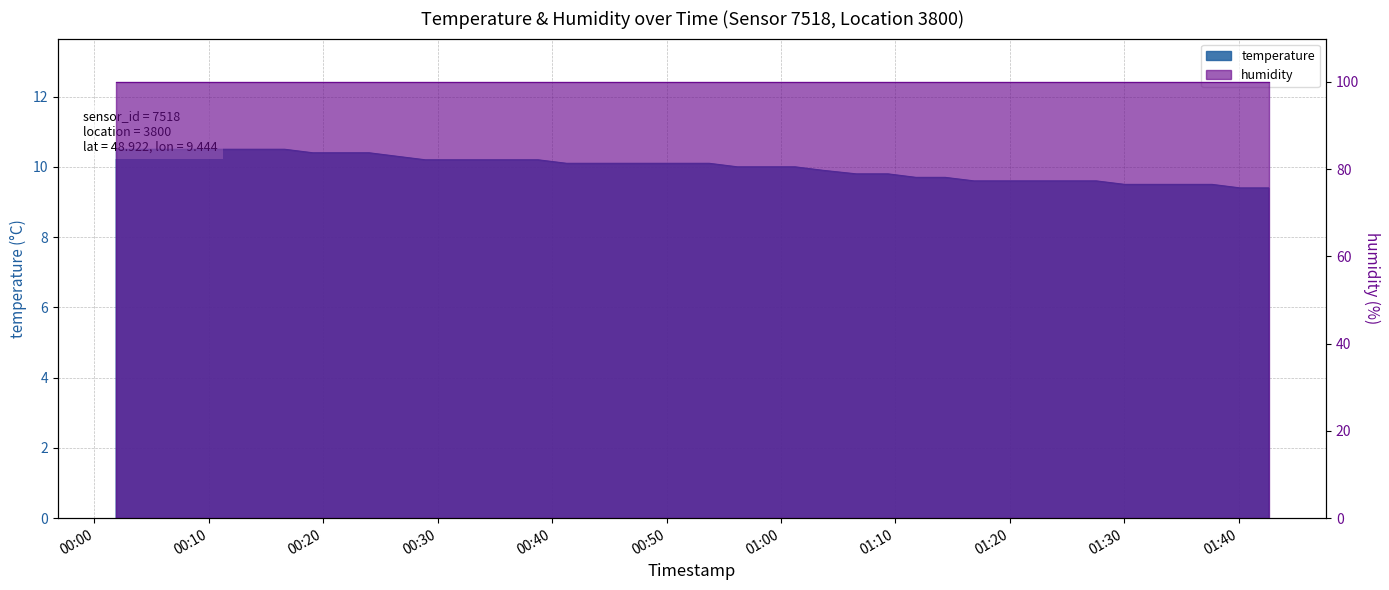

Where is the data nearest to the value 9?

2022-10-23T01:40:08